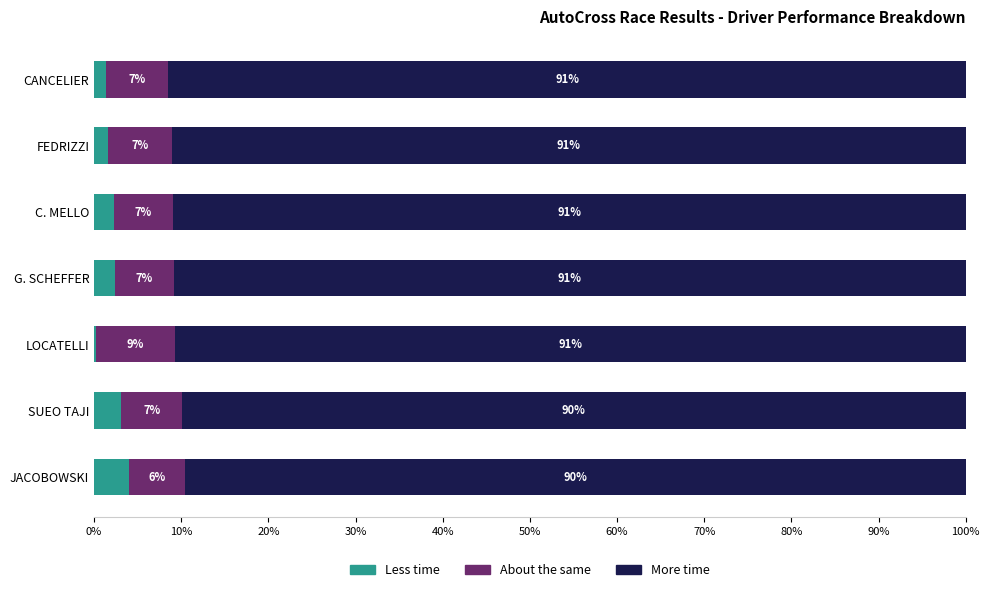

What is the total value across all series at LOCATELLI?

100.0